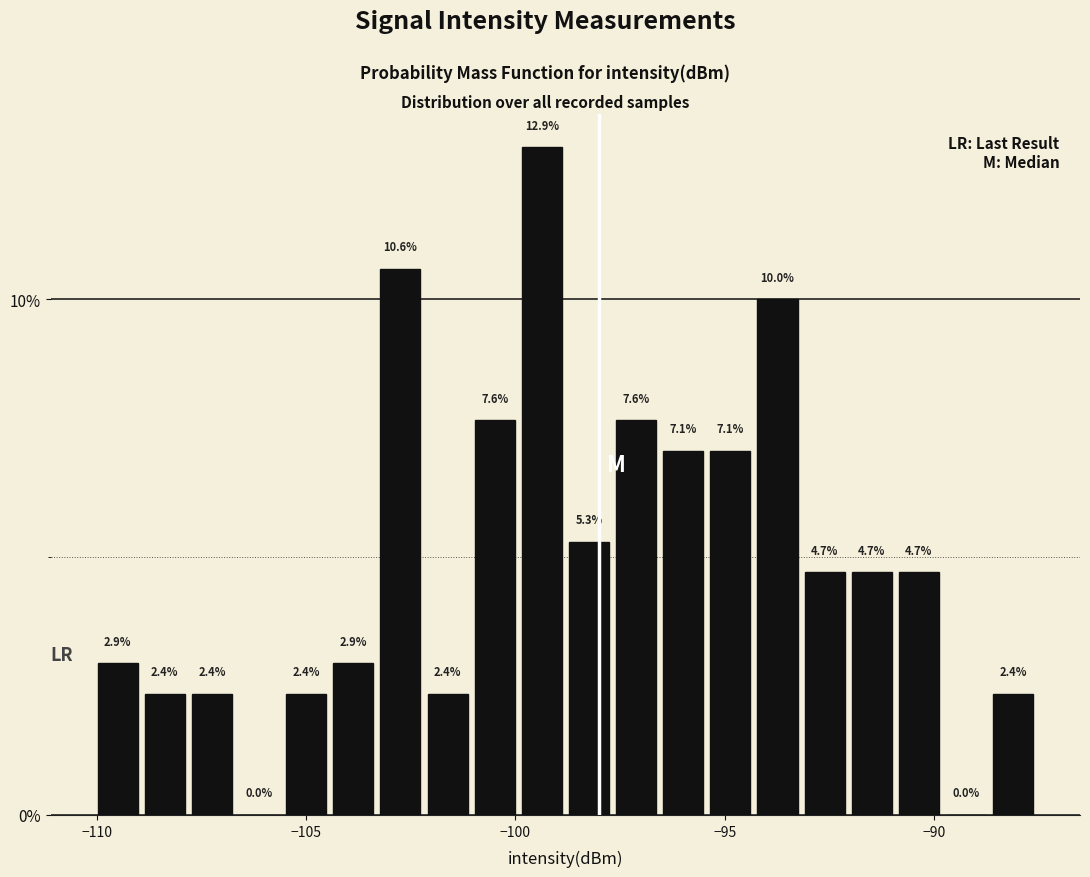

Around what value on the x-axis is the tallest bar? Give the approximate position of its centre, as read against the axis.

-99.5